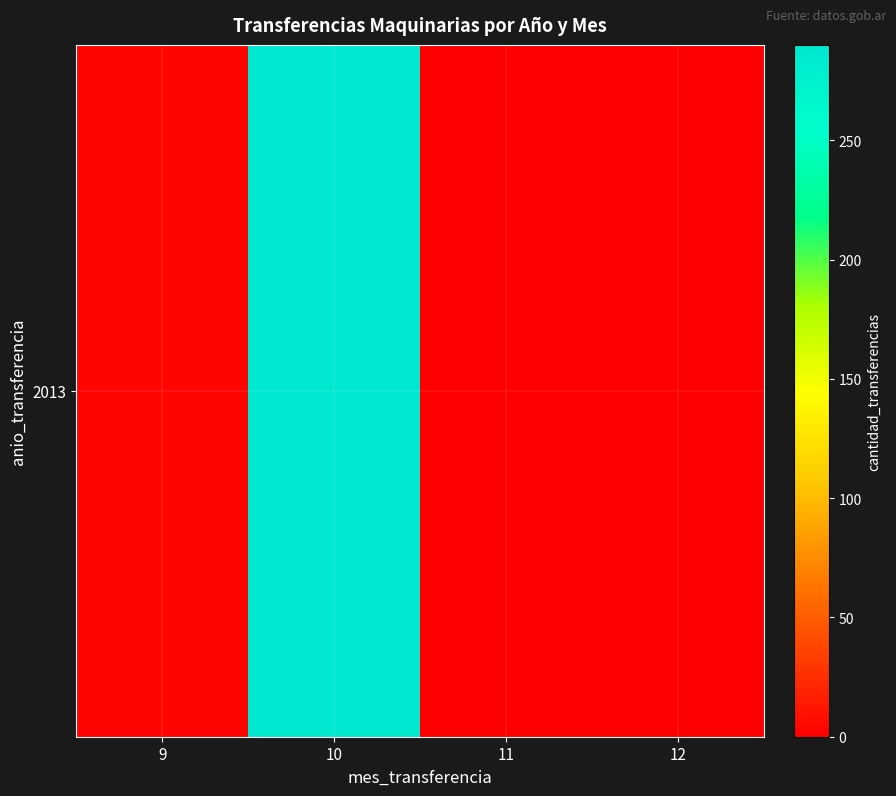

What is the difference between the maximum and minimum values?

290